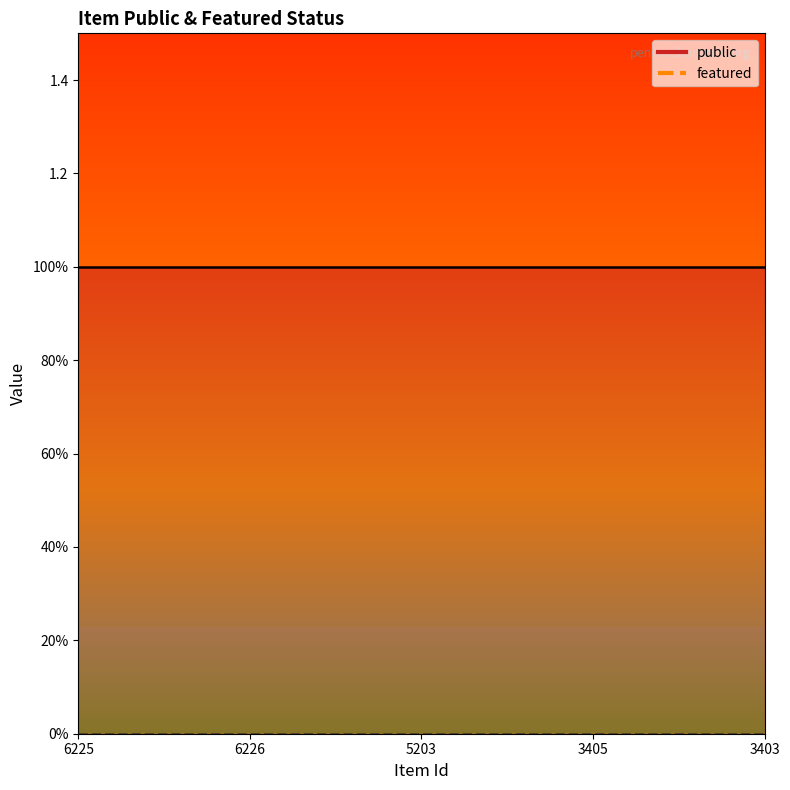

Rank the series by their average value, from highest to lowest.

public, featured